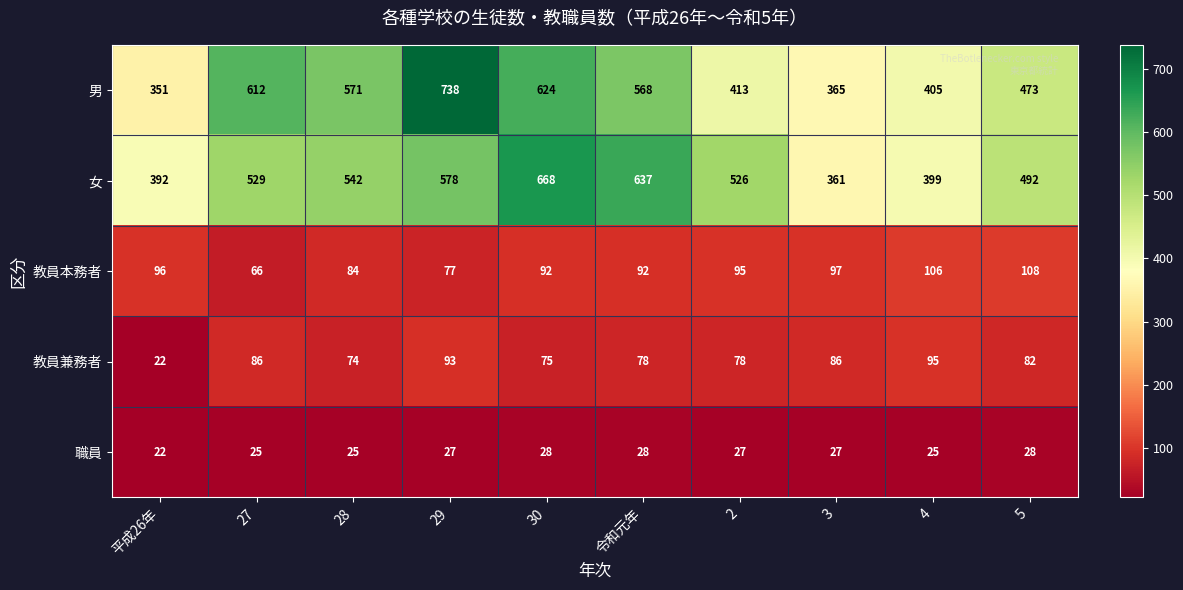

How many 職員 values are between 25 and 28?

9